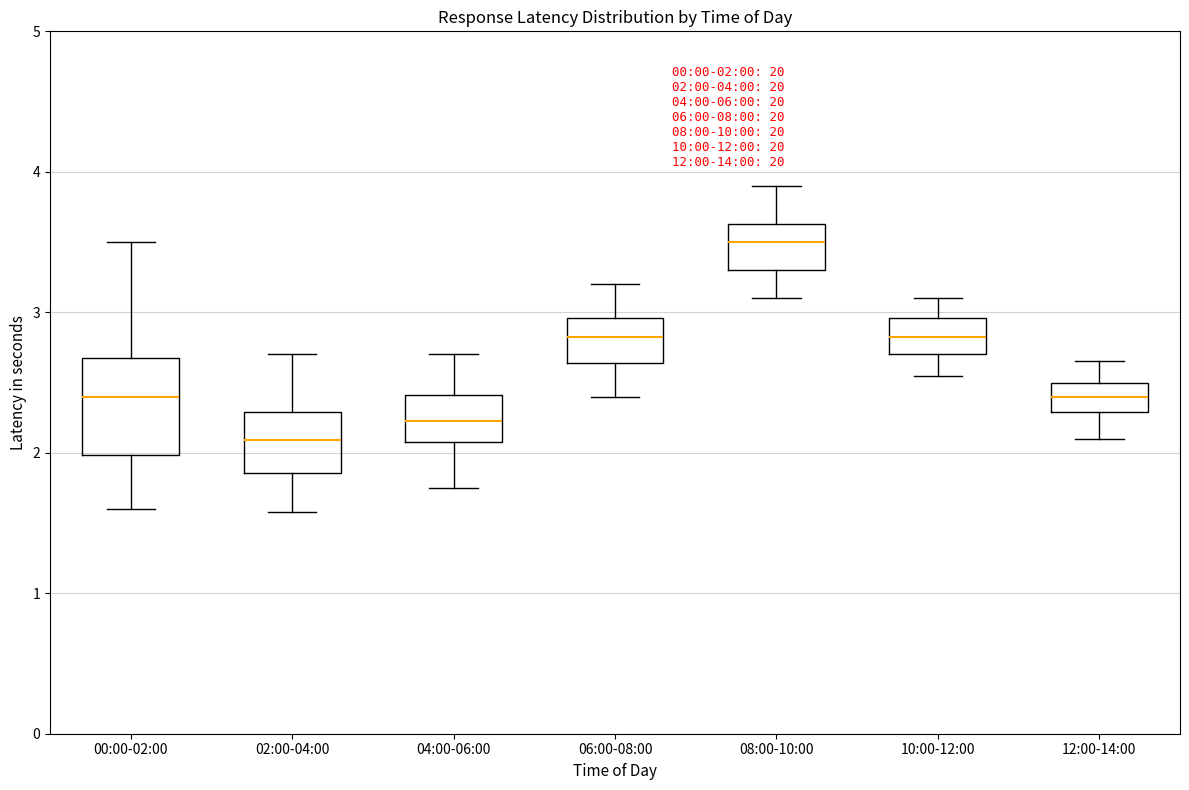

Which box's median line is the highest?

08:00-10:00